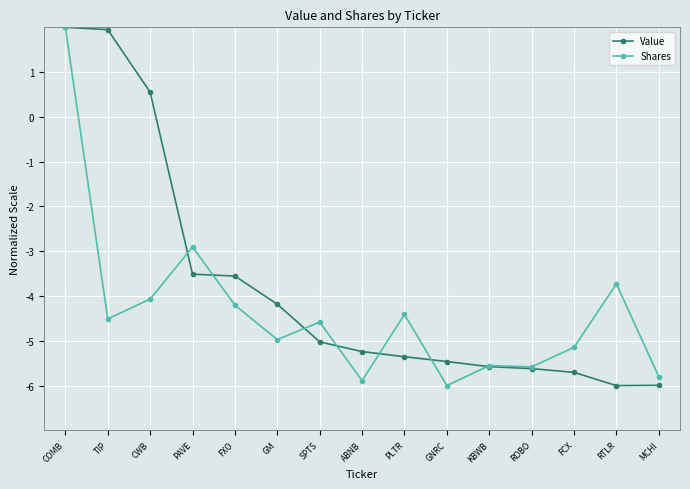

How many values in Shares are below zero?

14